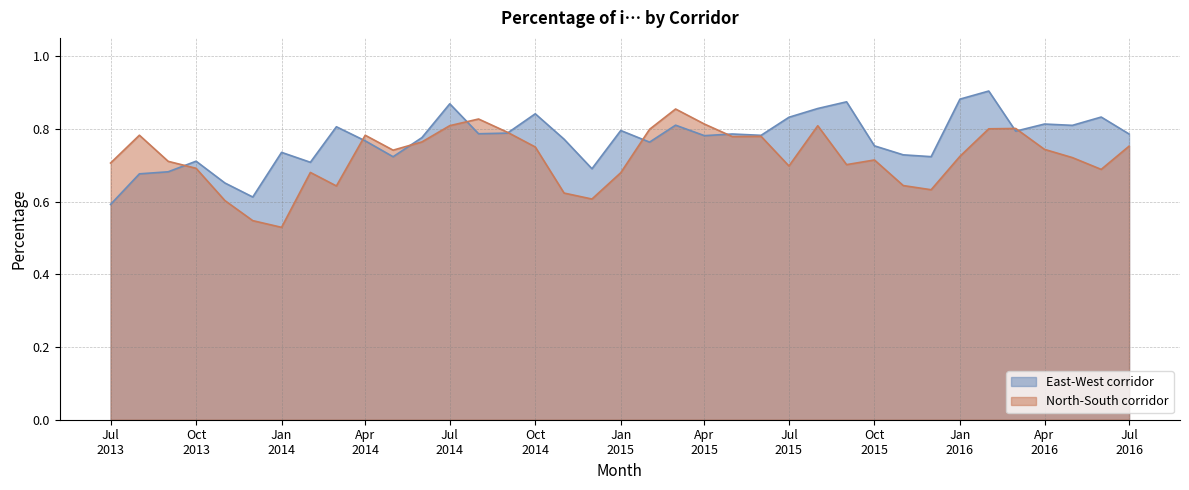

What is the total value across all series at 2014-06-01?

1.5